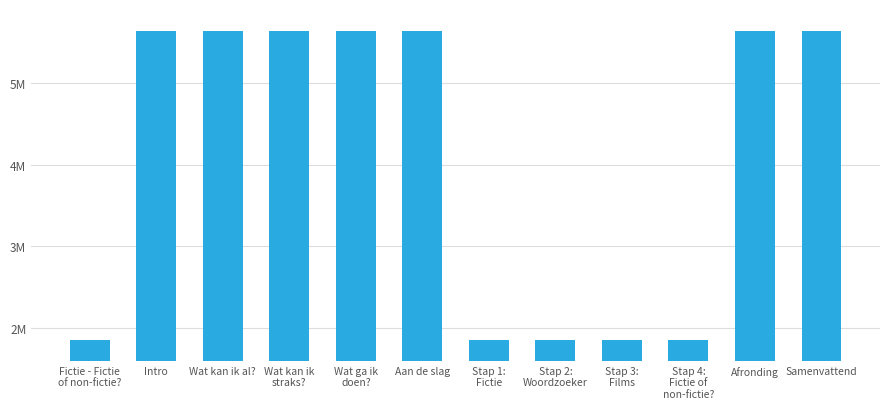

Reading left to right, what are all the values shown in this chart?

Fictie - Fictie
of non-fictie?=1849933	Intro=5633436	Wat kan ik al?=5633438	Wat kan ik
straks?=5633441	Wat ga ik
doen?=5633442	Aan de slag=5633444	Stap 1:
Fictie=1849937	Stap 2:
Woordzoeker=1849940	Stap 3:
Films=1849942	Stap 4:
Fictie of
non-fictie?=1849944	Afronding=5633447	Samenvattend=5633448